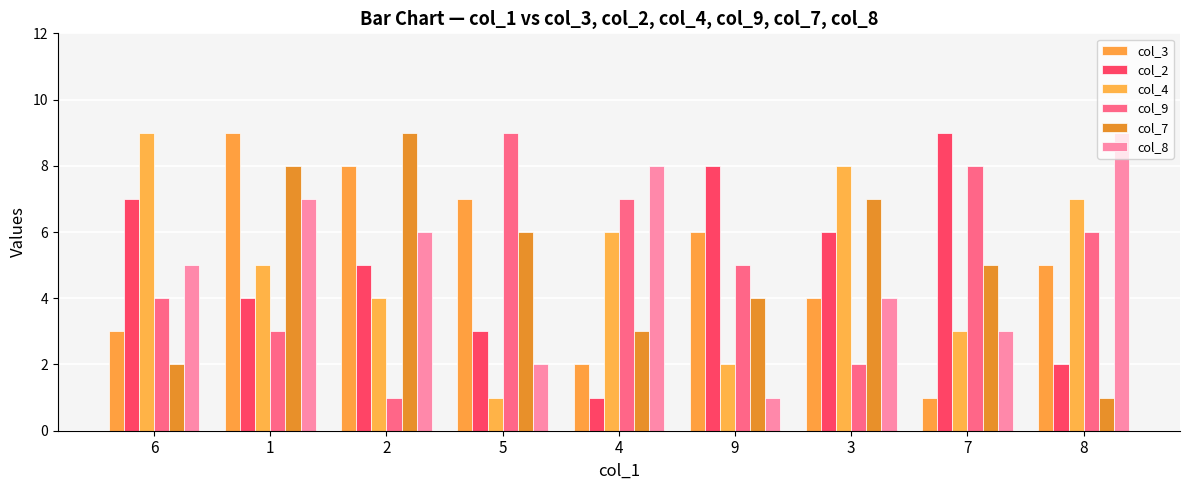

What is the sum of all col_2 values?

45